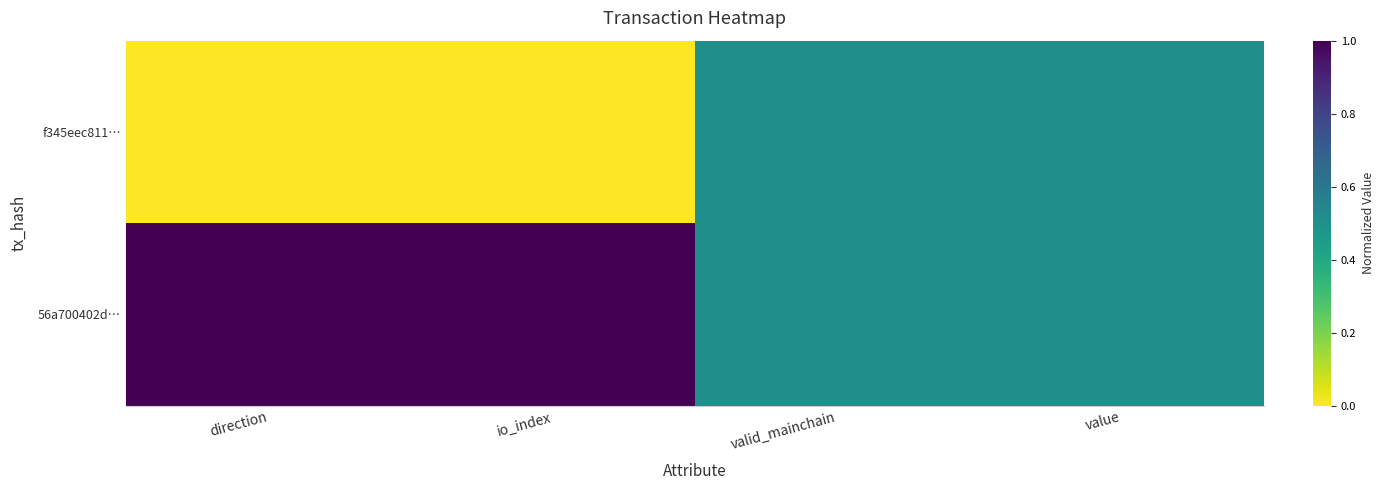

At how many categories does at least one series exceed 0?

4